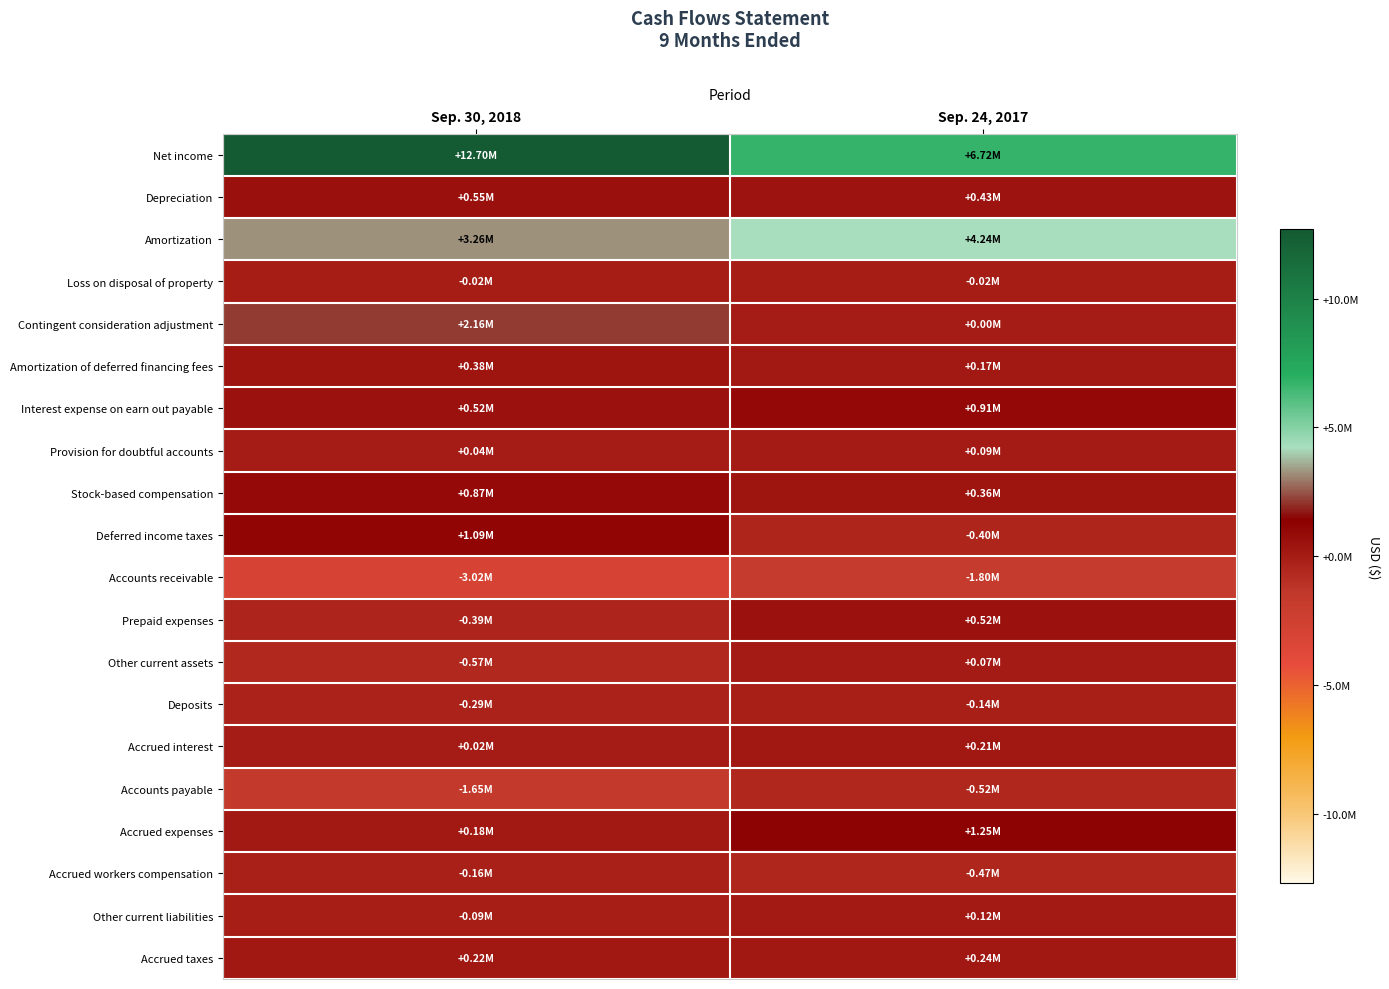

What is the smallest value displayed?

-3022783